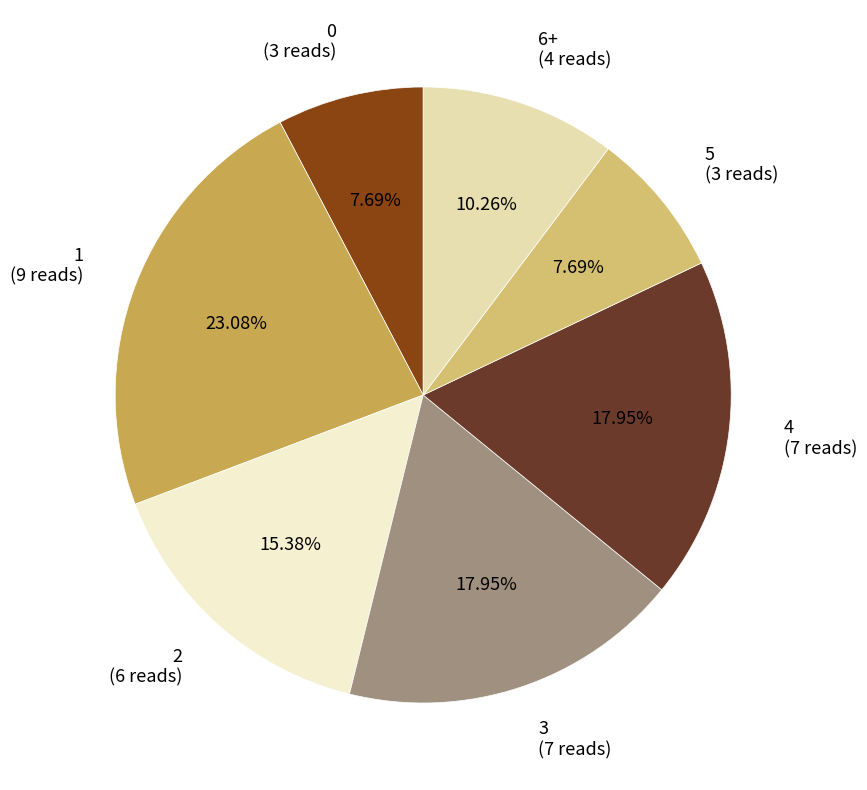

Does any single category account for the majority?

No